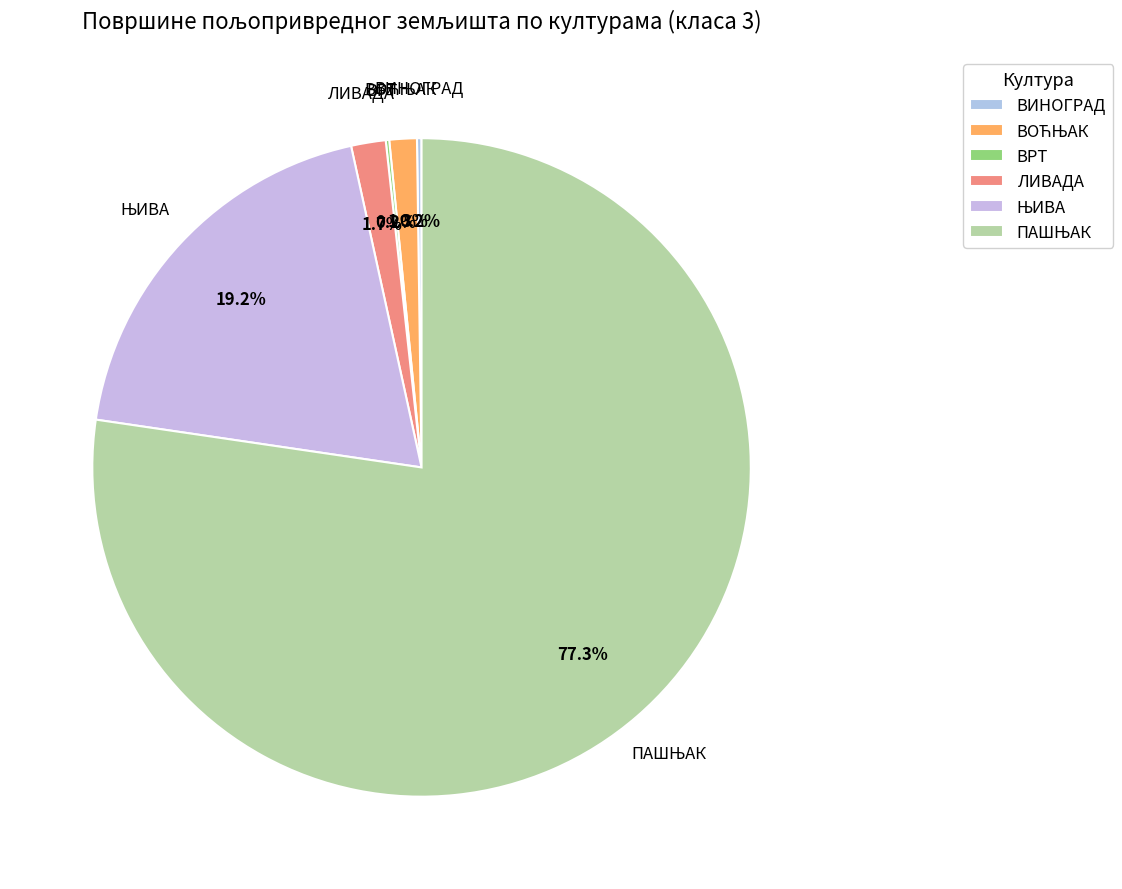

Is there a majority slice in this chart?

Yes